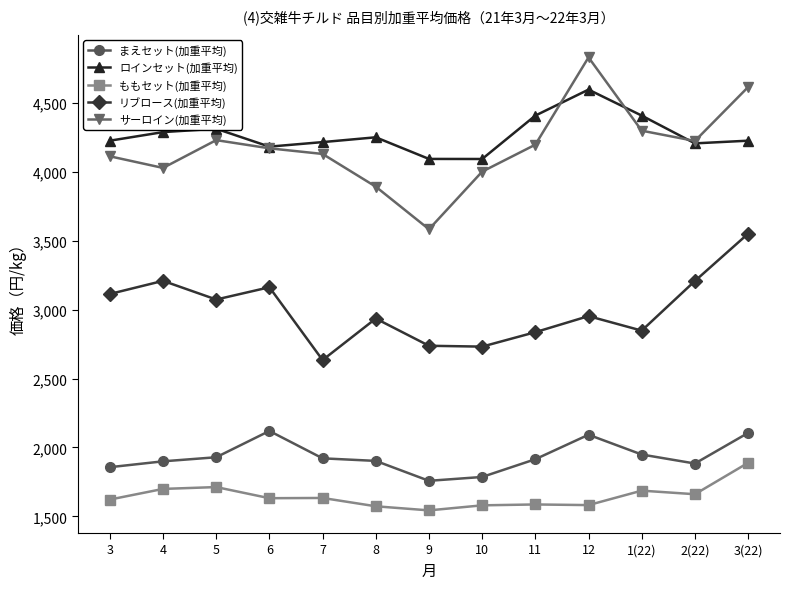

Between 4 and 3(22), which series saw the biggest shift?

サーロイン(加重平均)